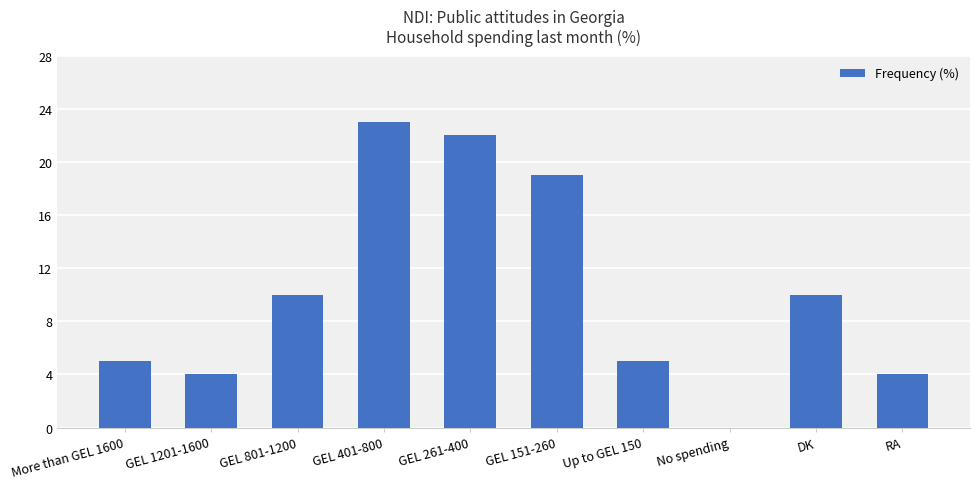

What is the ratio of the value at GEL 261-400 to the value at Up to GEL 150?

4.4